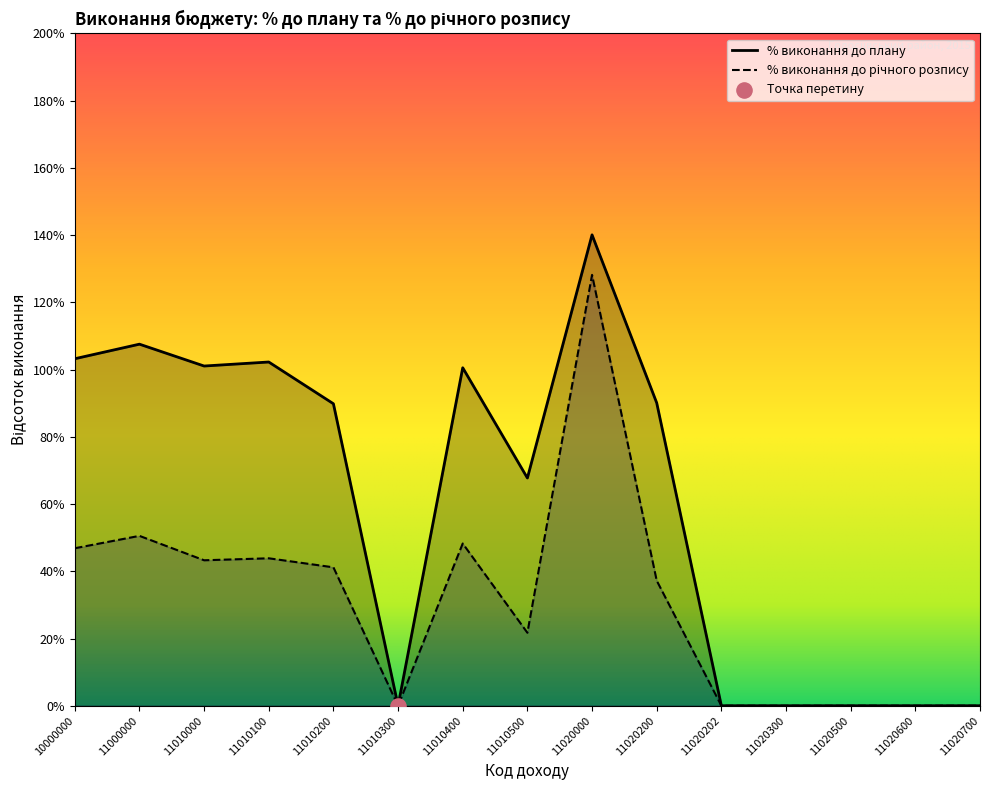

Which series has the largest total across all categories?

% виконання до плану